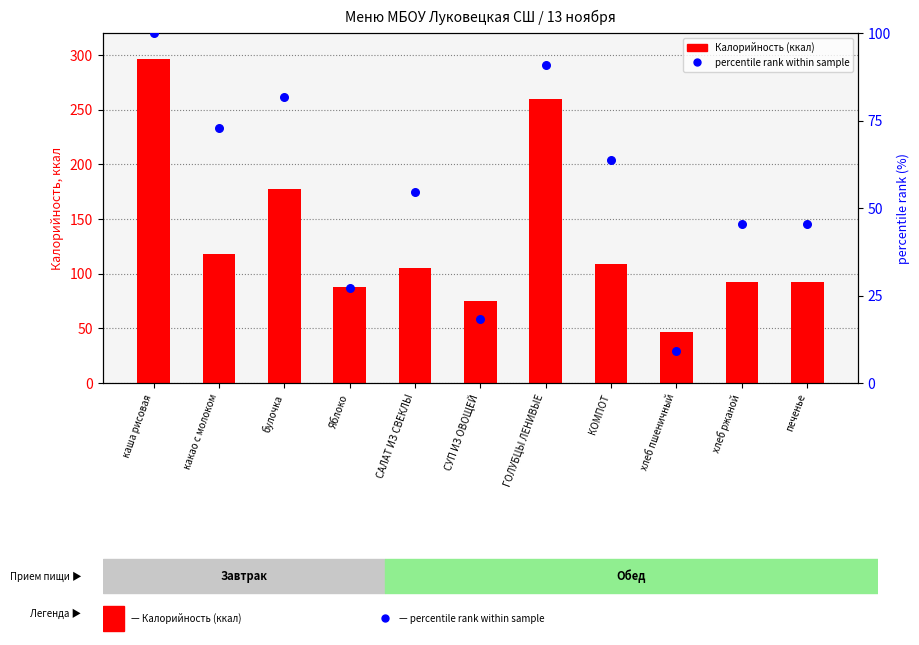

At which category is the sum across all series the highest?

каша рисовая